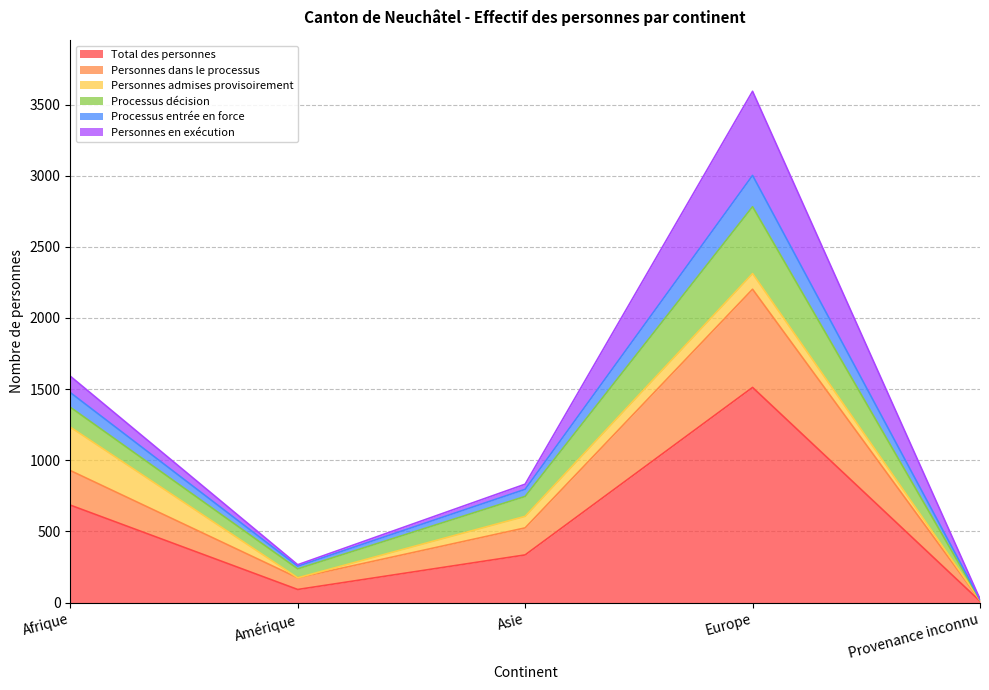

How many interior local peaks does the Personnes dans le processus series have?

1